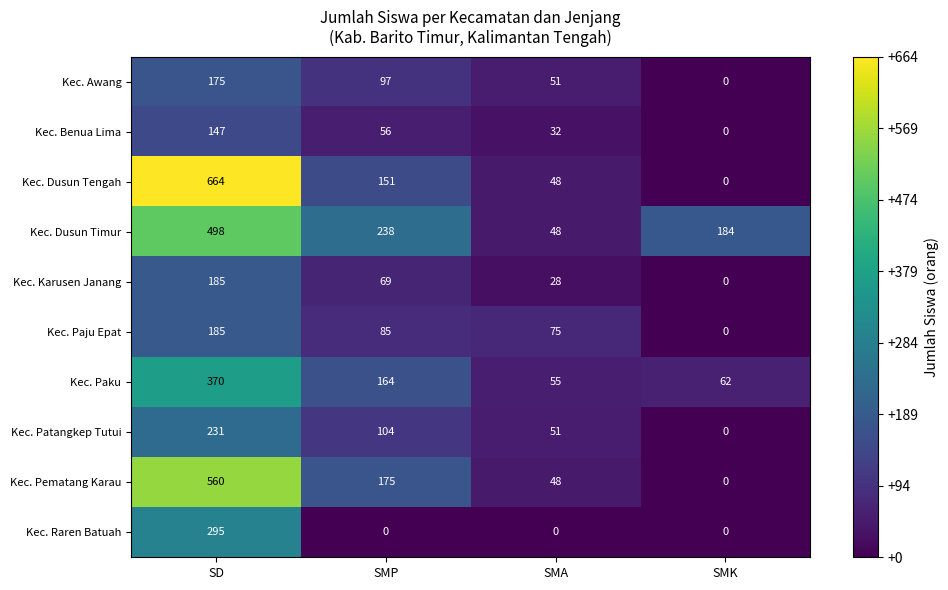

At which label does Kec. Dusun Tengah first exceed 151?

SD